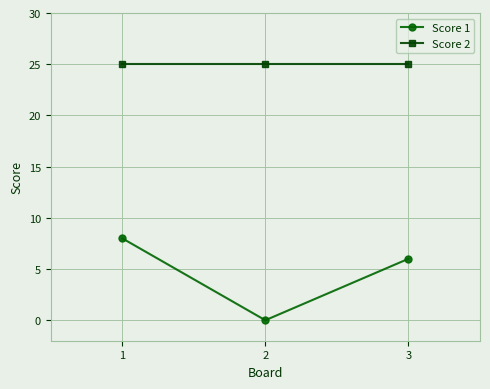

The value of Score 2 at 1 is 36. True or false?

False